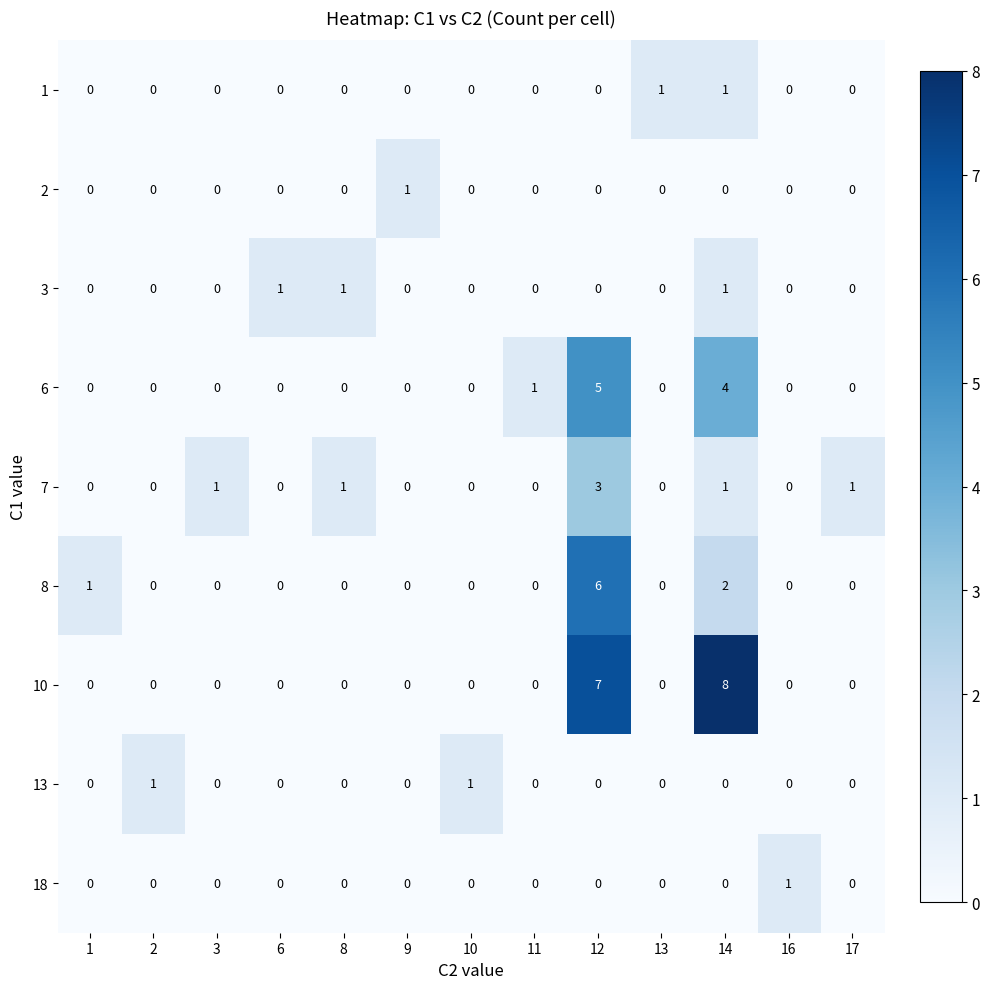

Which category has the highest value across all series?

14